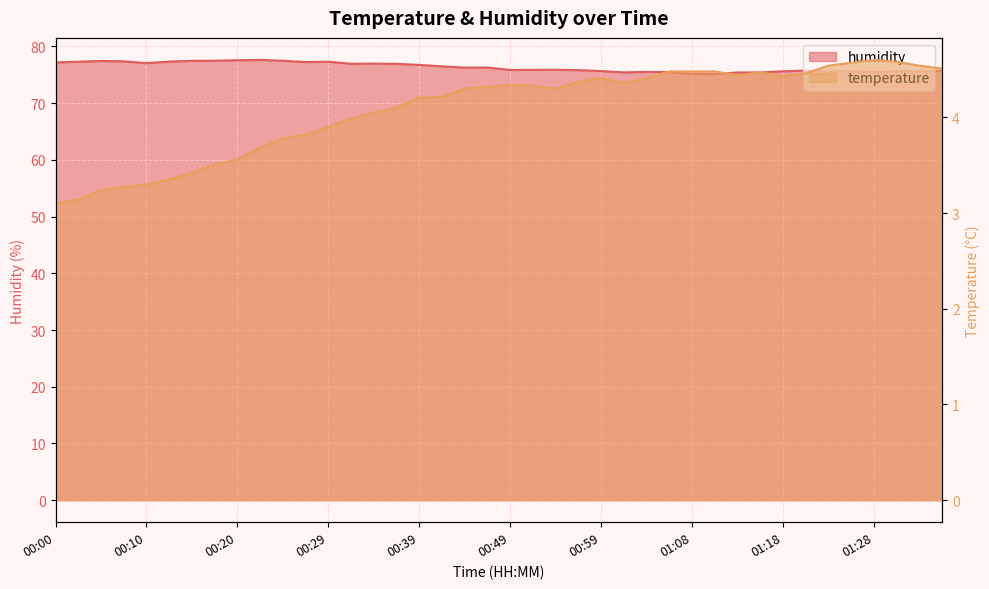

What is the difference between the humidity values at 01:11 and 00:32?

1.8